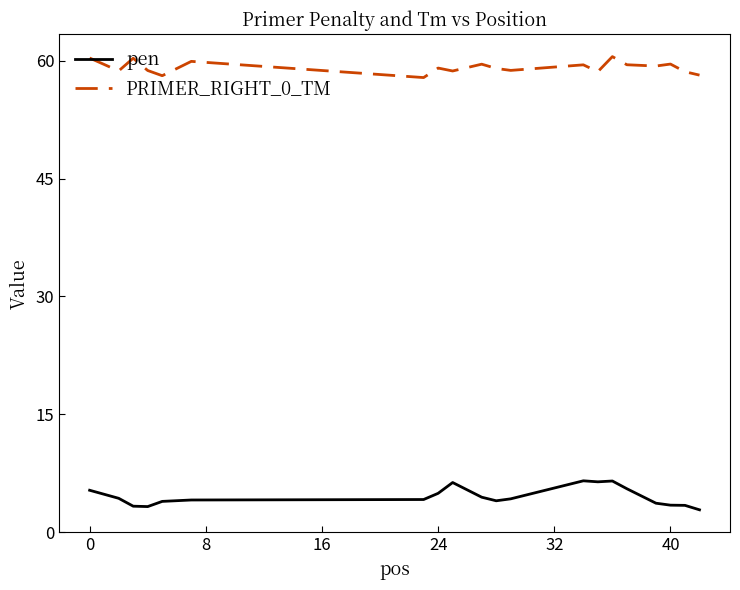

True or false: pen and PRIMER_RIGHT_0_TM intersect in this chart.

False